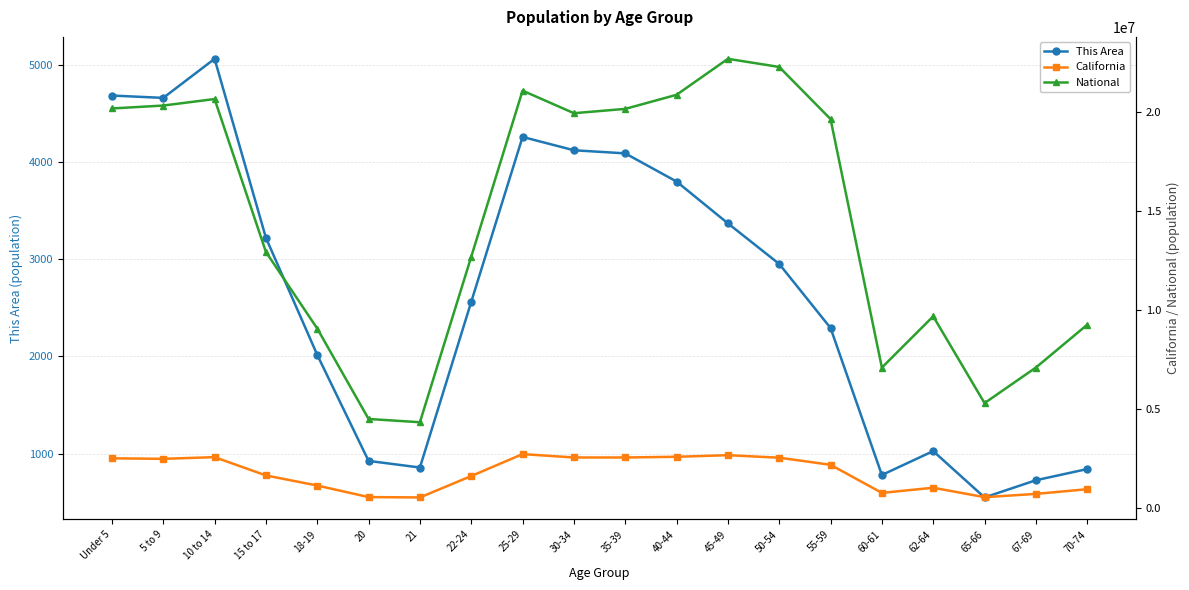

True or false: National and This Area intersect in this chart.

False